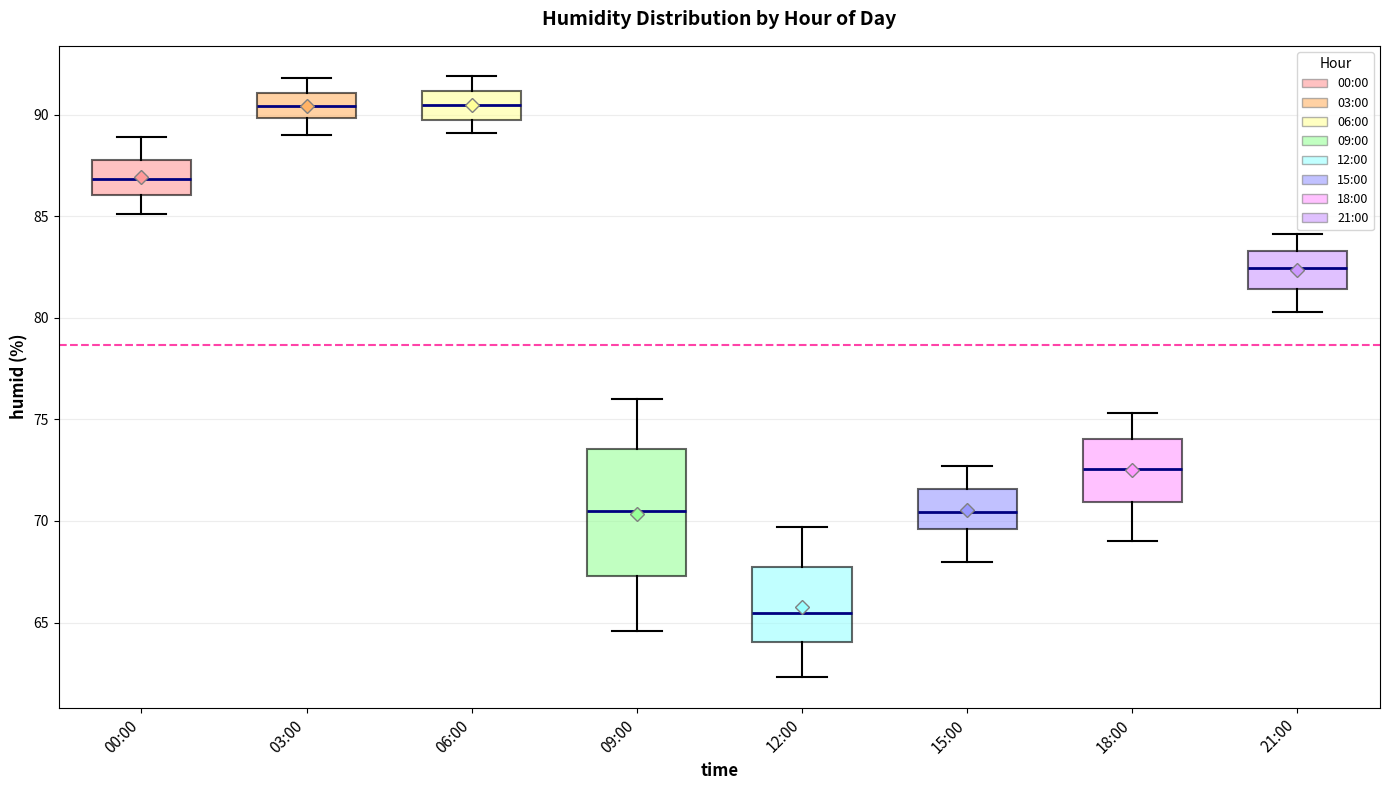

Which box has the lowest median line?

12:00